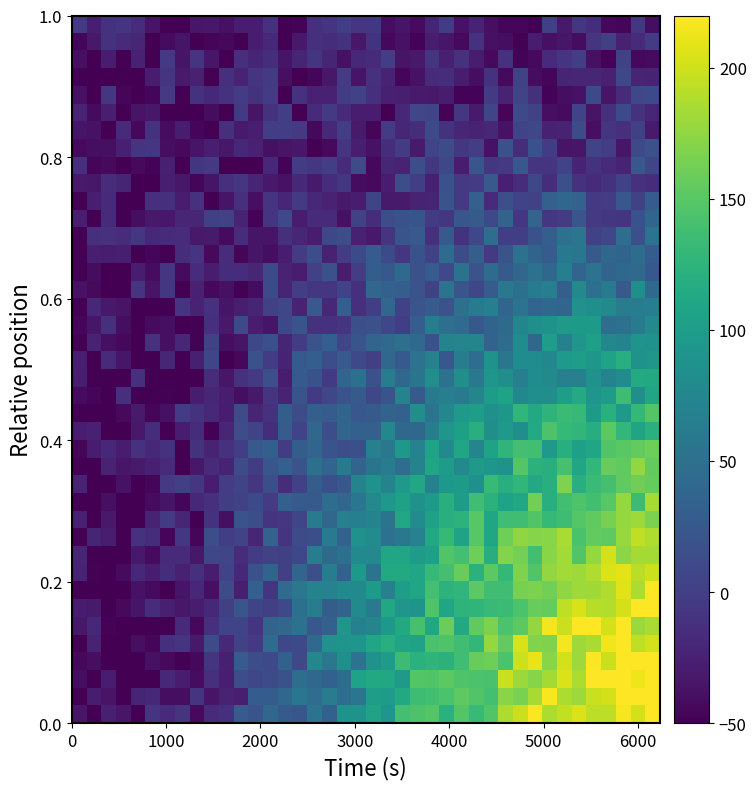

Count the number of categories in the chart.

40